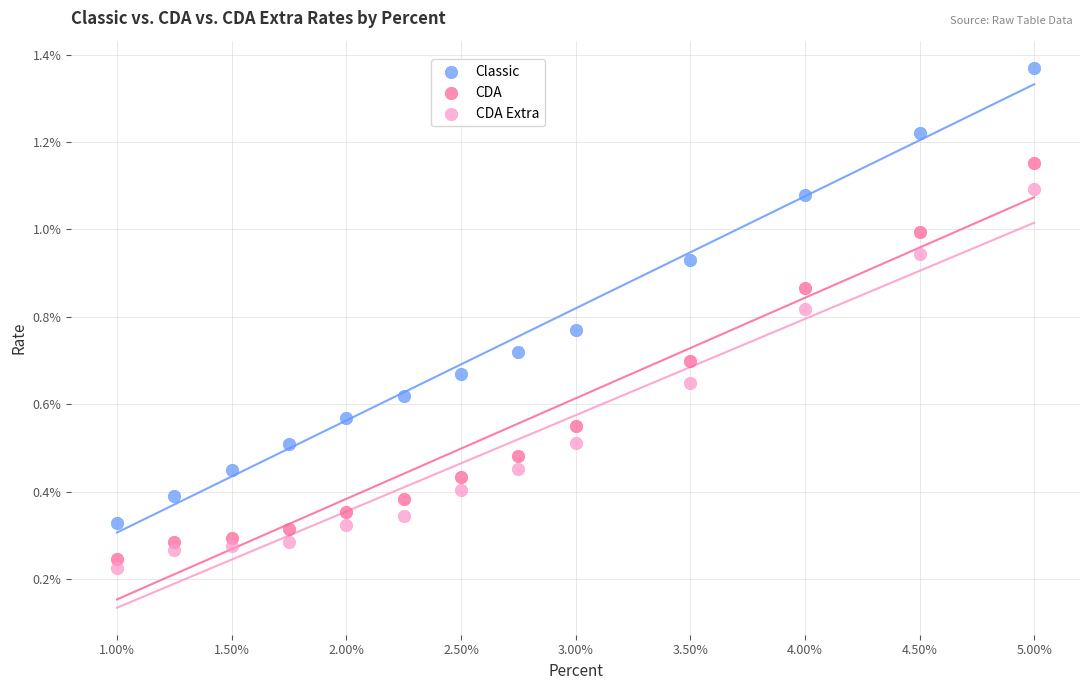

Which series has the widest spread of Y values?

Classic